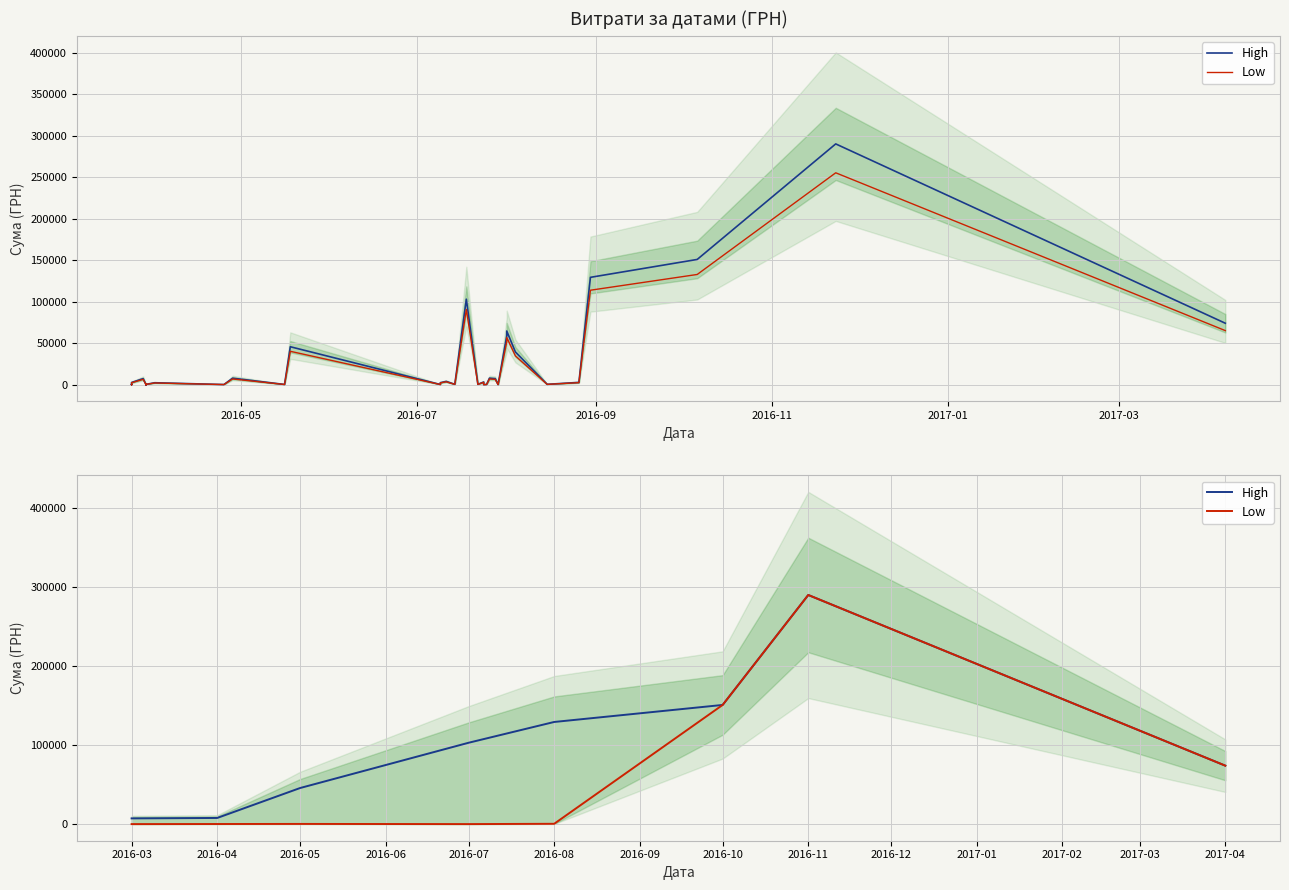

Is it true that High equals 290000.0 at 2016-11?

True